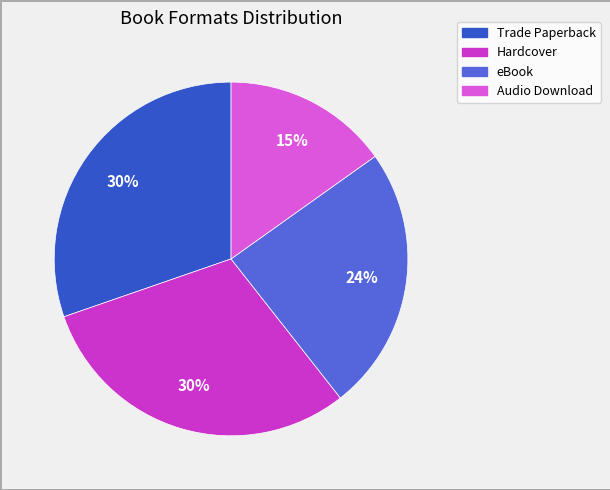

Between eBook and Audio Download, which is larger?

eBook